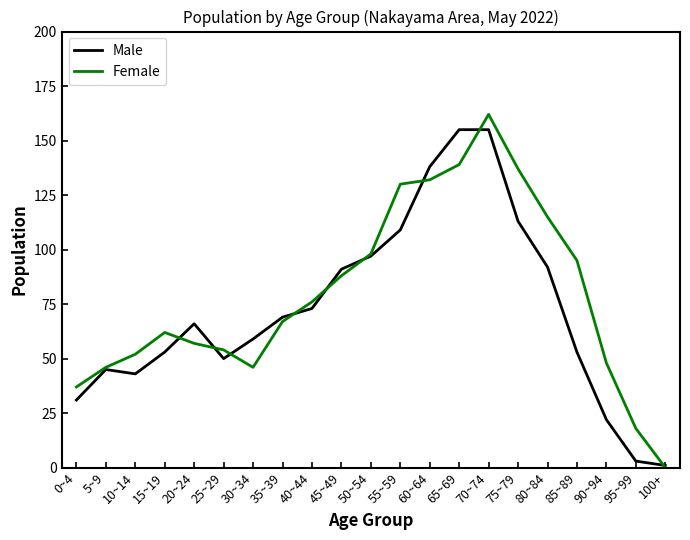

True or false: Male has a value of 163 at 80~84.

False